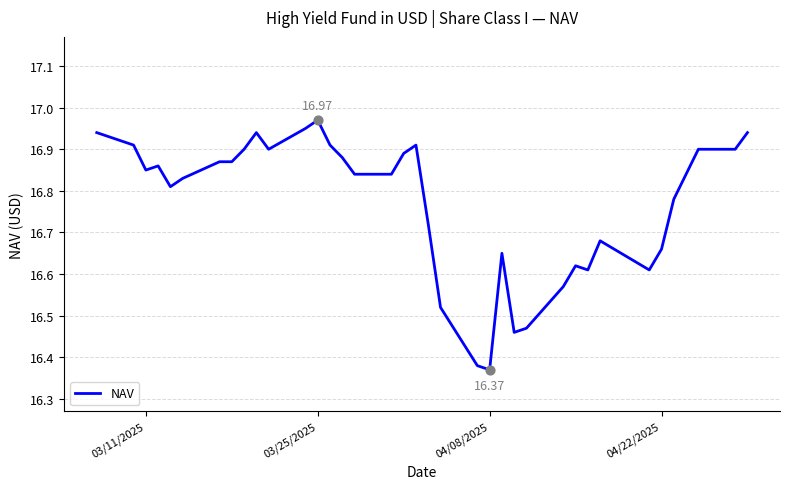

What is the difference between the maximum and minimum values?

0.6